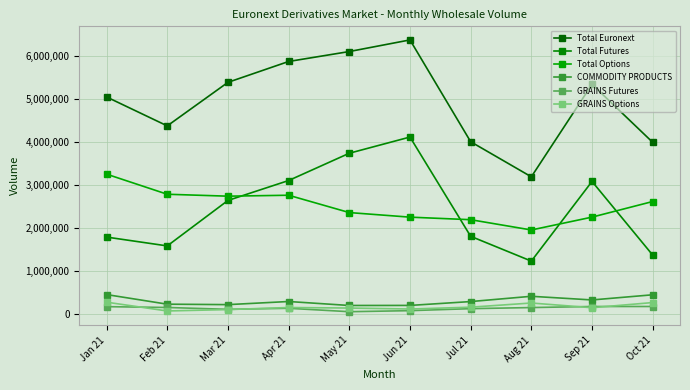

At how many categories does at least one series exceed 2441157?

10